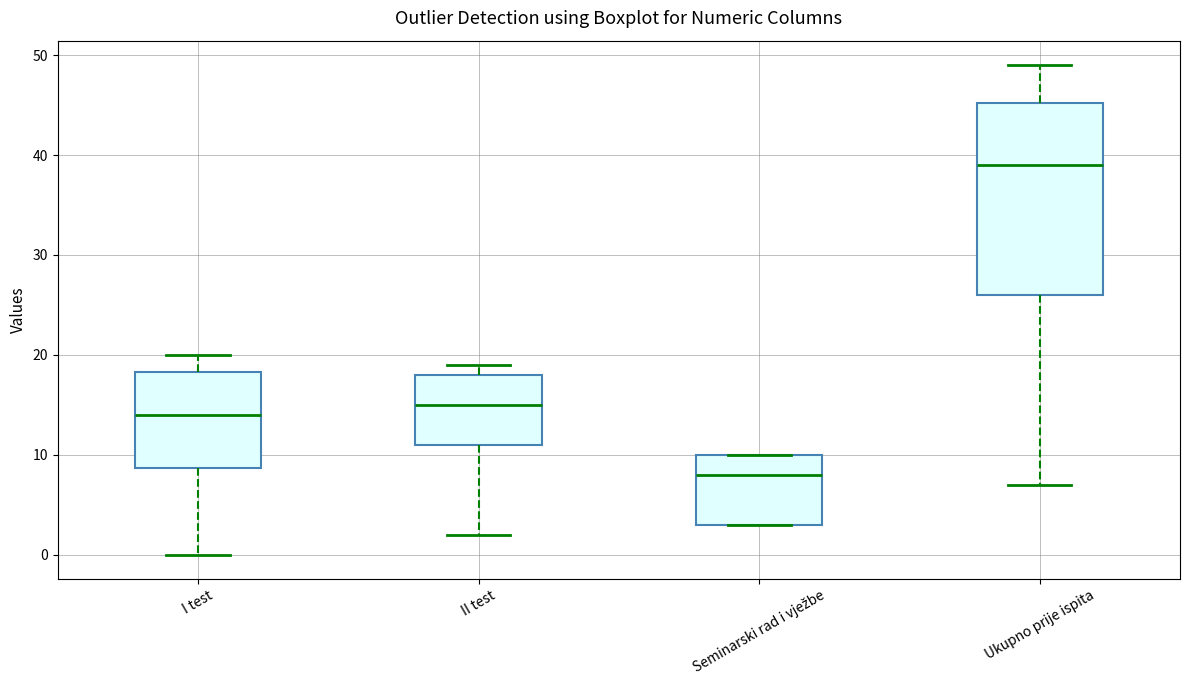

Where does the median line of the box for Seminarski rad i vježbe sit on the y-axis? The values are not printed on the chart, so give them approximately, as read against the axis.

8